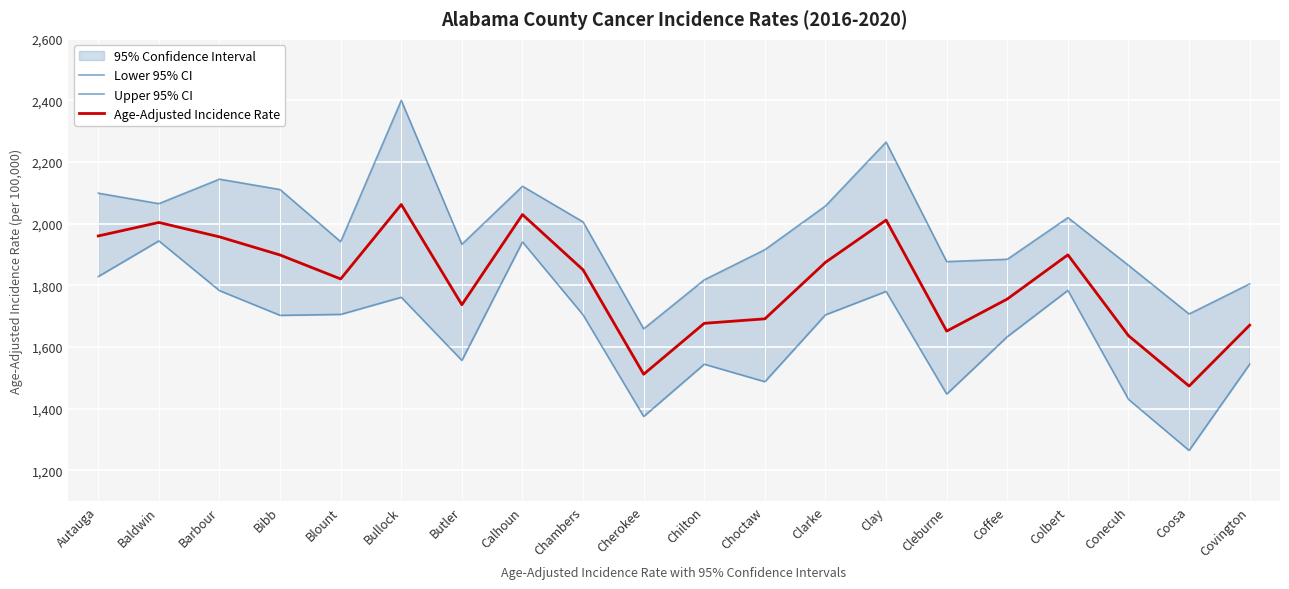

What is the approximate value of Lower 95% CI at Butler?

1556.5